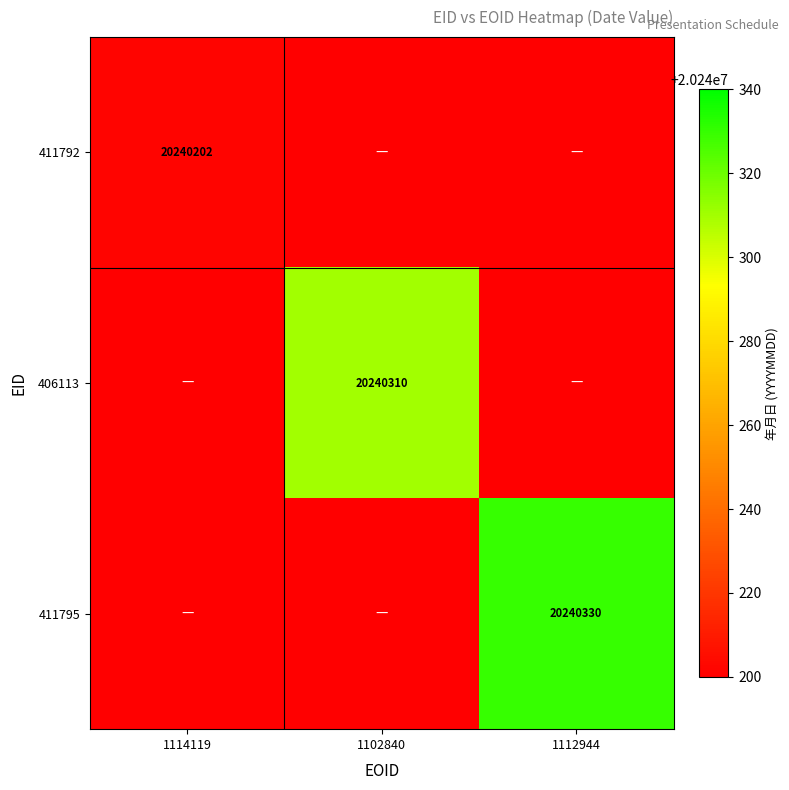

True or false: 411792 has a value of 20240202 at 1114119.

True